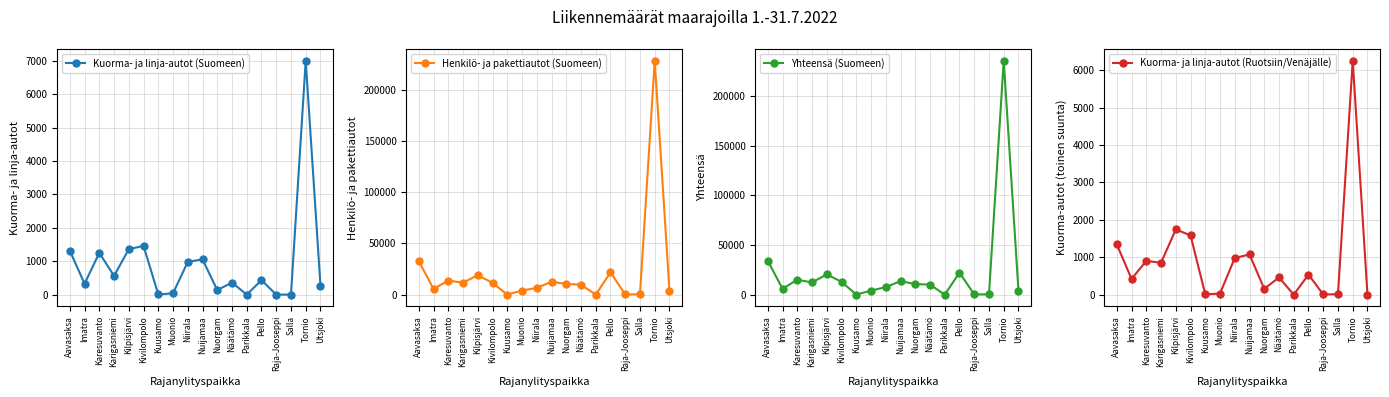

List the series in order of their peak value, lowest first.

Kuorma- ja linja-autot (Ruotsiin/Venäjälle), Kuorma- ja linja-autot (Suomeen), Henkilö- ja pakettiautot (Suomeen), Yhteensä (Suomeen)